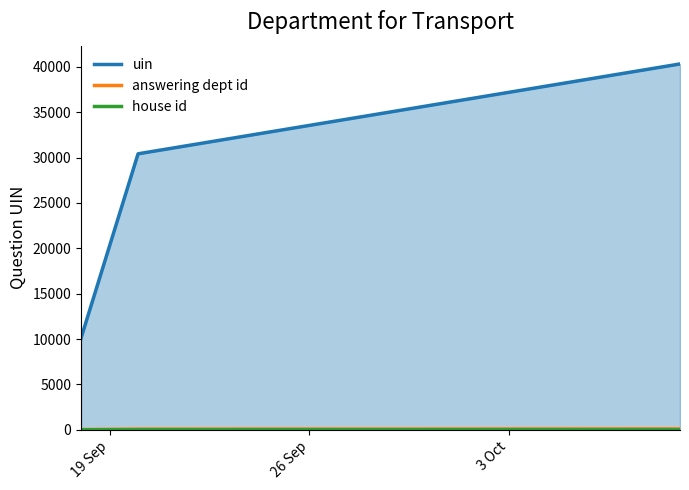

What is the lowest value of the answering dept id series?

27